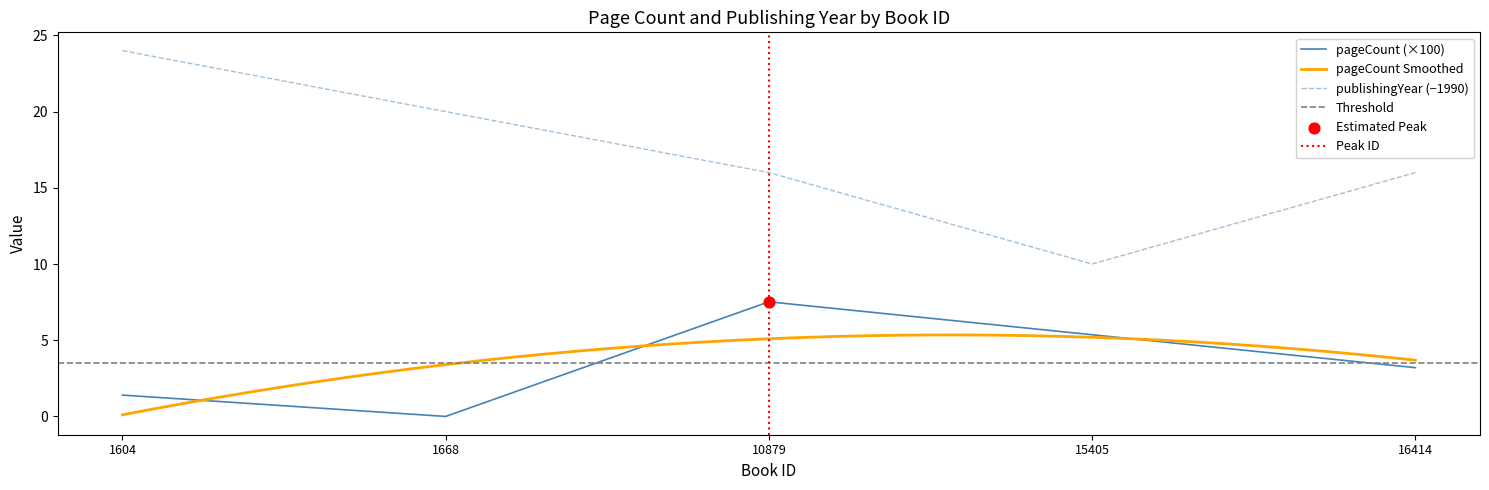

Which series has the largest total across all categories?

publishingYear